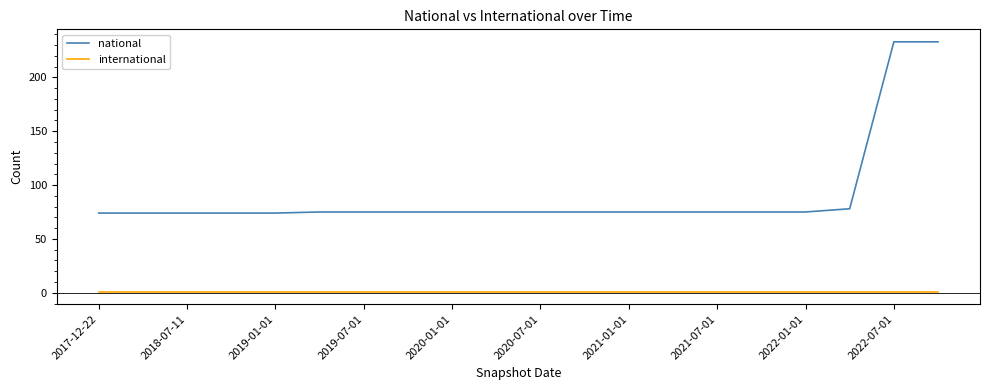

True or false: national and international intersect in this chart.

False